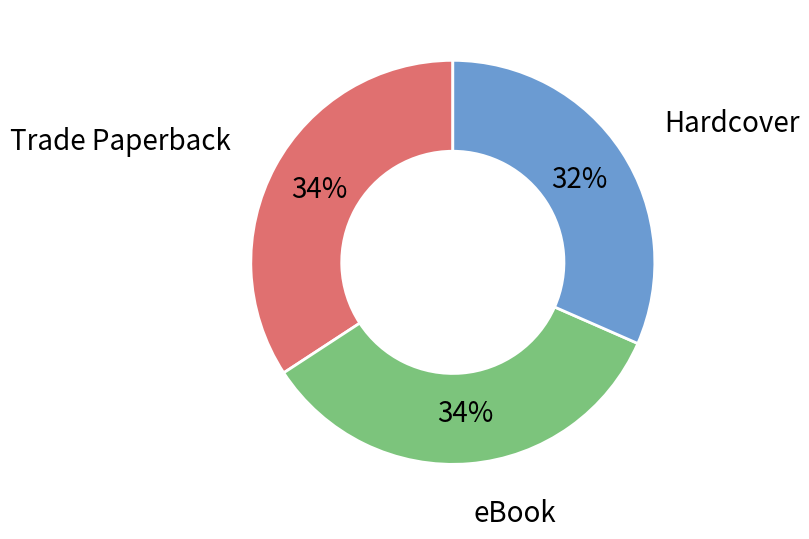

To the nearest percent, what is the average slice percentage?

33%